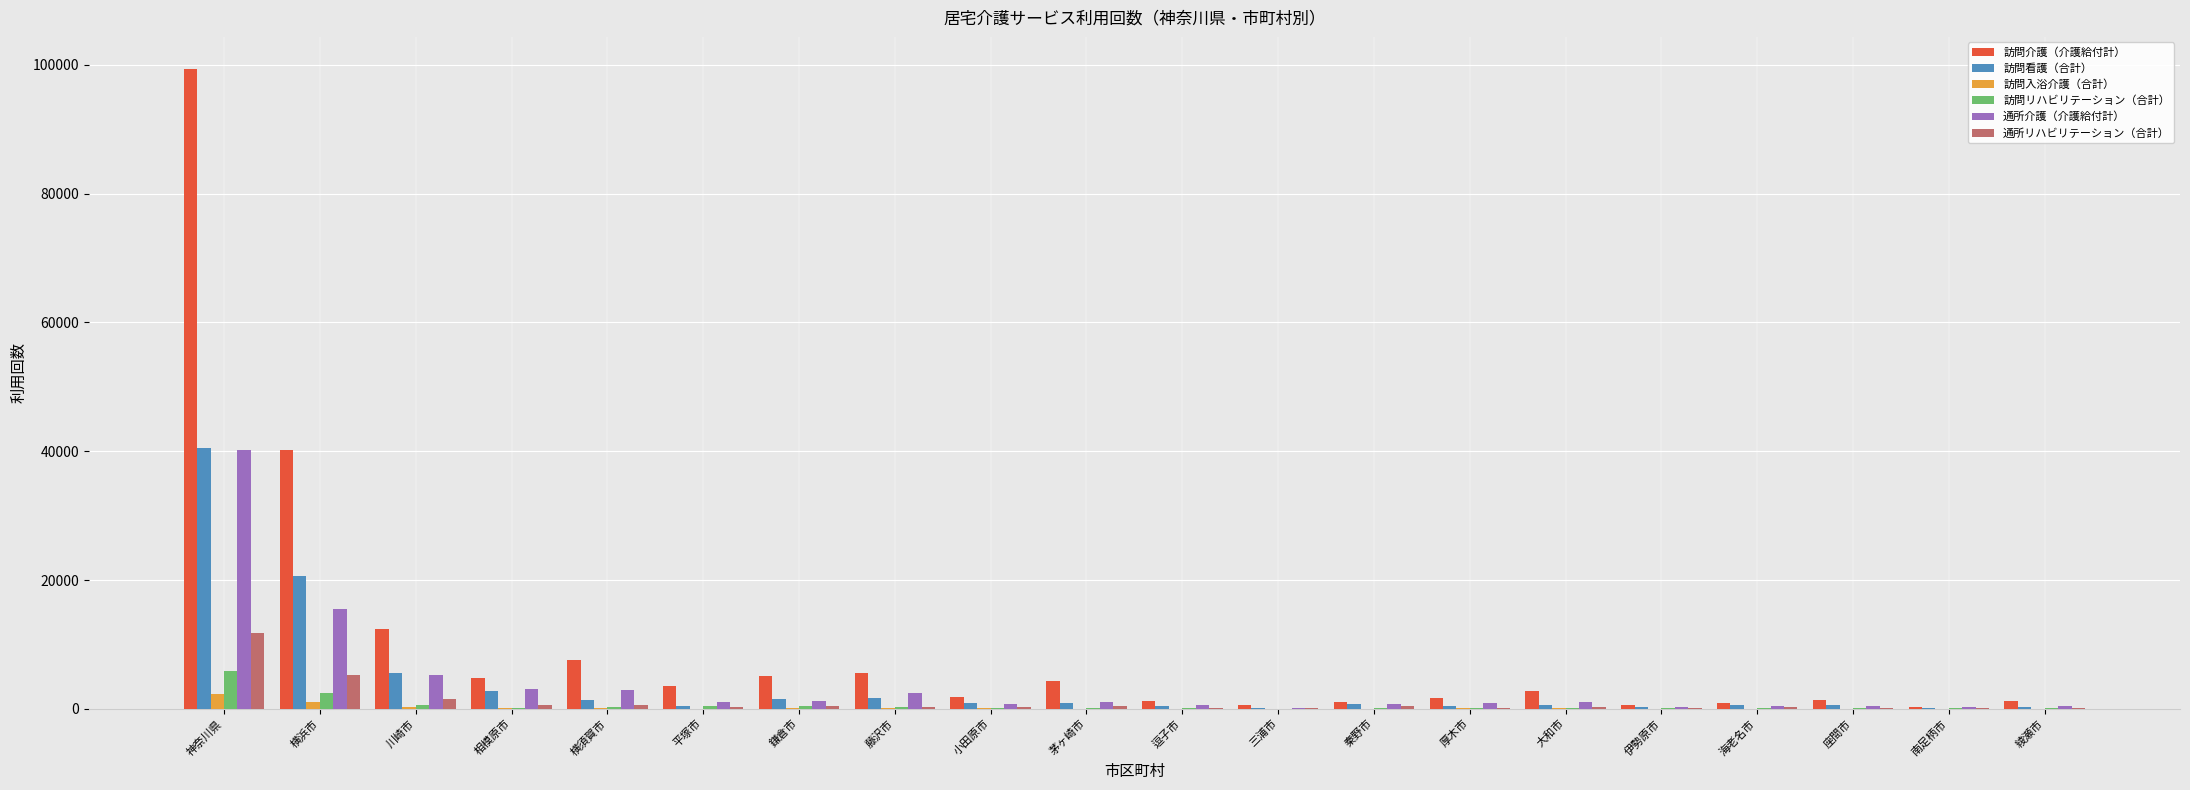

Which series has the widest spread of values?

訪問介護（介護給付計）